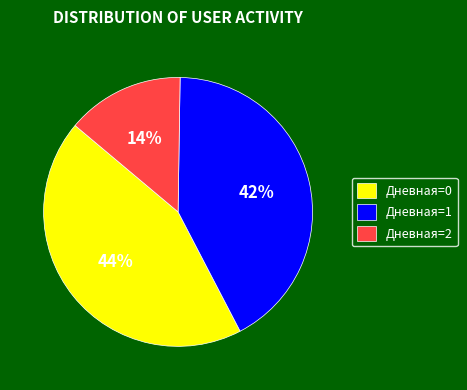

To the nearest percent, what is the average slice percentage?

33%